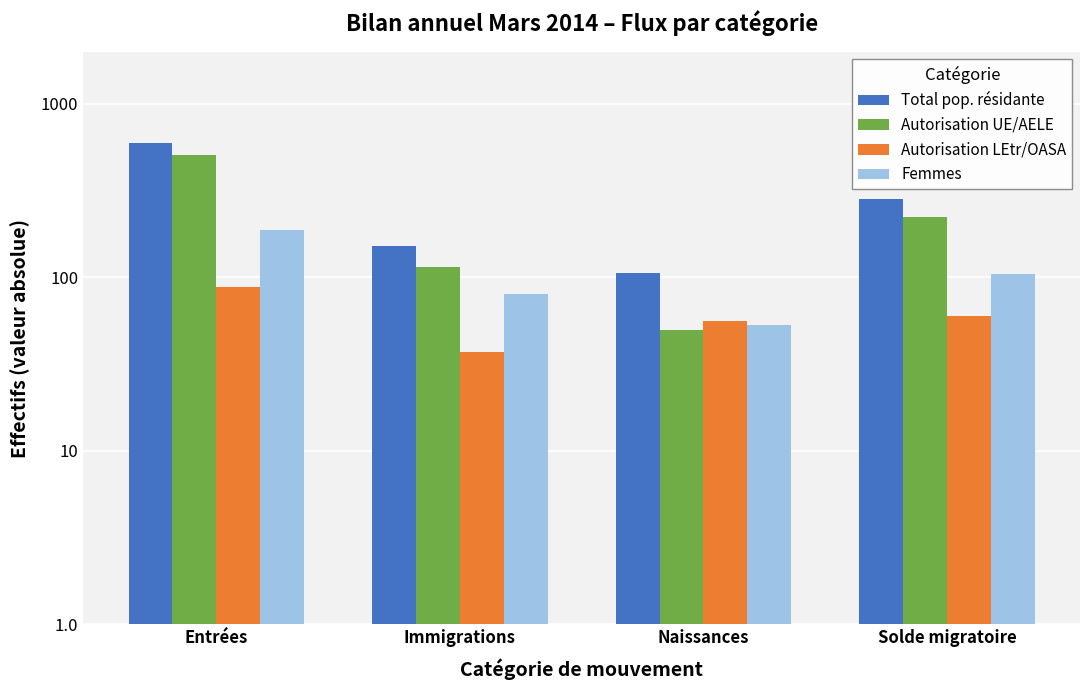

What is the lowest value of the Autorisation UE/AELE series?

50